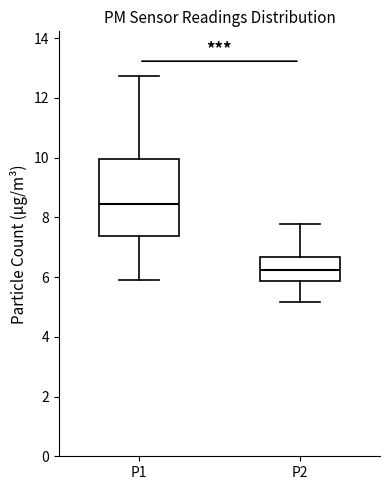

Which box's median line is the lowest?

P2